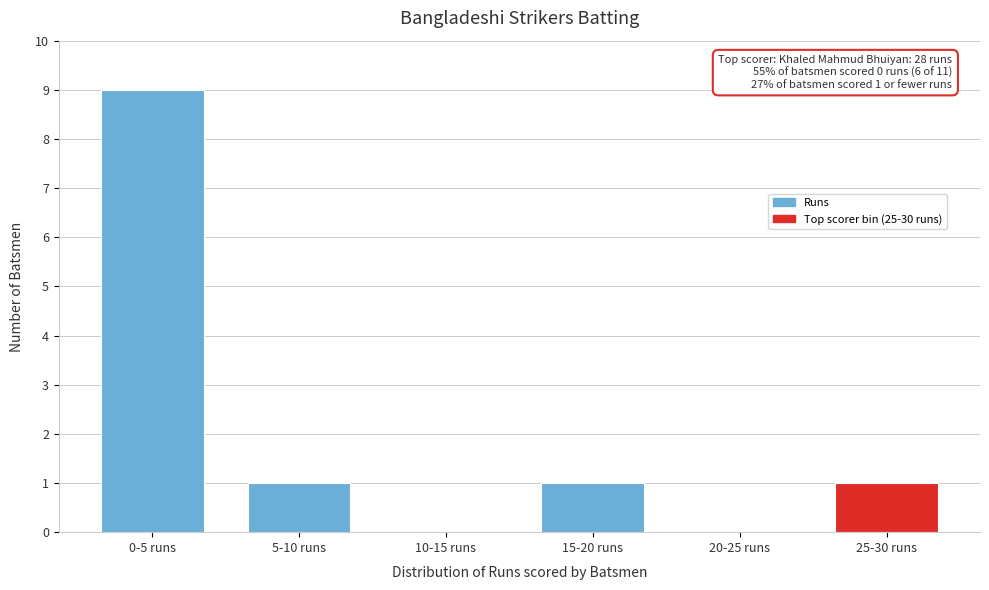

Reading left to right, what are all the values shown in this chart?

0-5 runs=9	5-10 runs=1	10-15 runs=0	15-20 runs=1	20-25 runs=0	25-30 runs=1